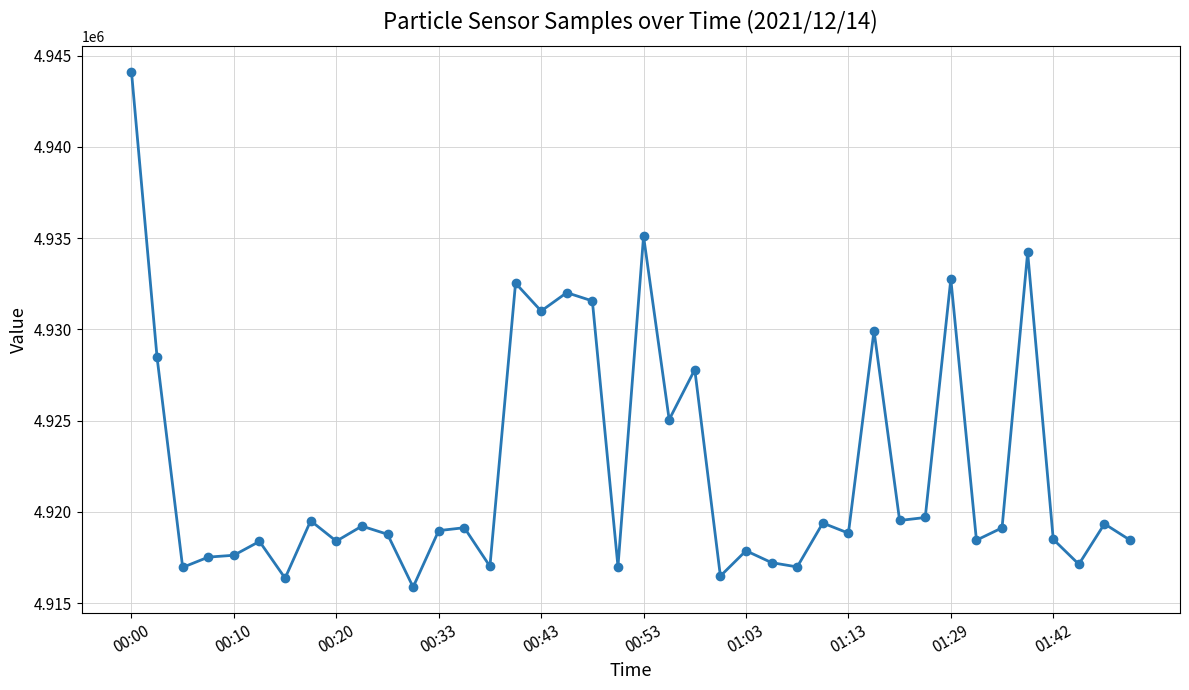

Count the number of data series in this chart.

1